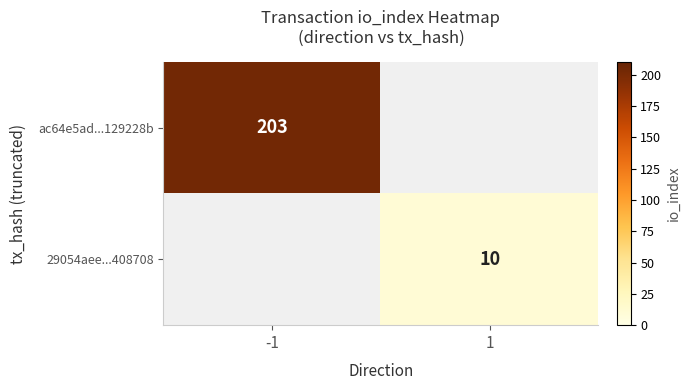

The value of 29054aee...408708 at 1 is 3. True or false?

False